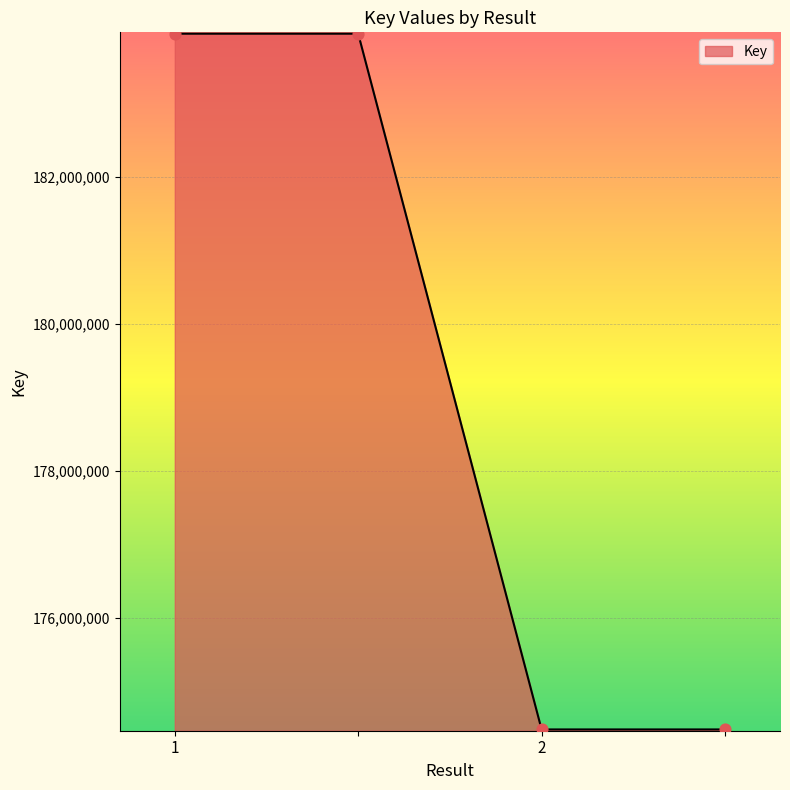

What is the smallest value displayed?

174481541